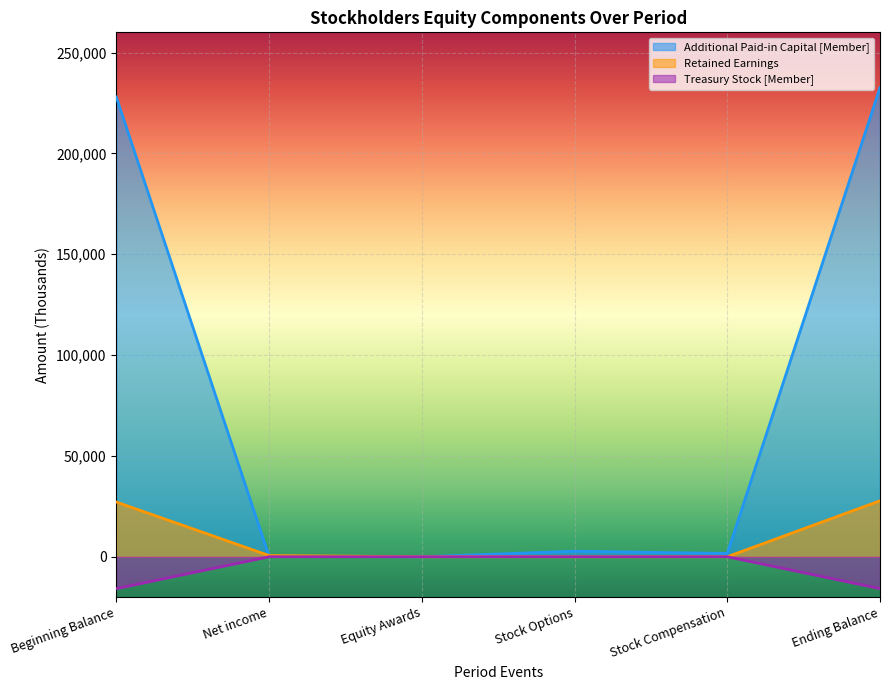

Is it true that Treasury Stock [Member] equals 0 at Stock Compensation?

True